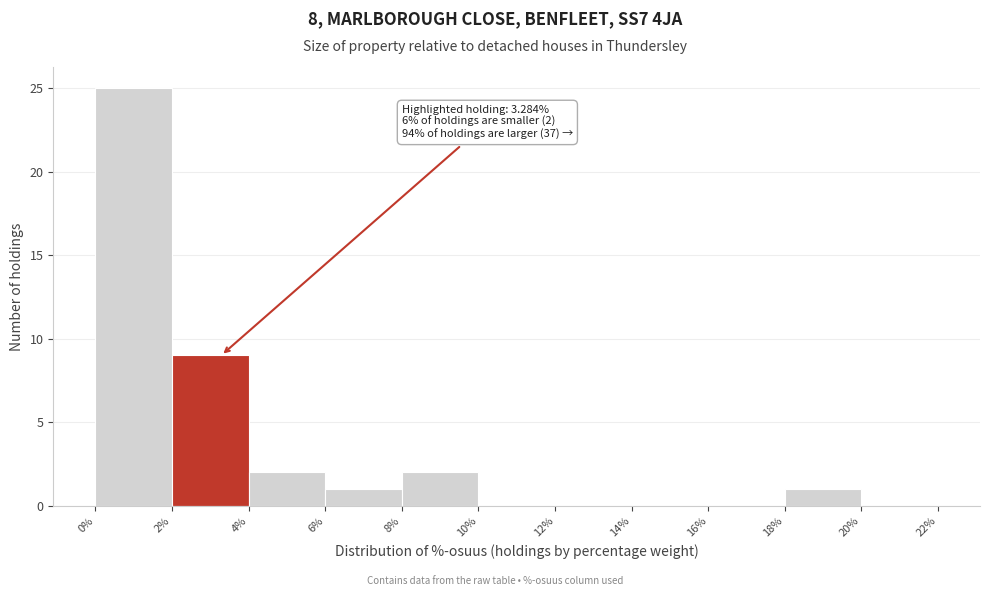

Over which range of the x-axis is the bar tallest?

0% to 2%